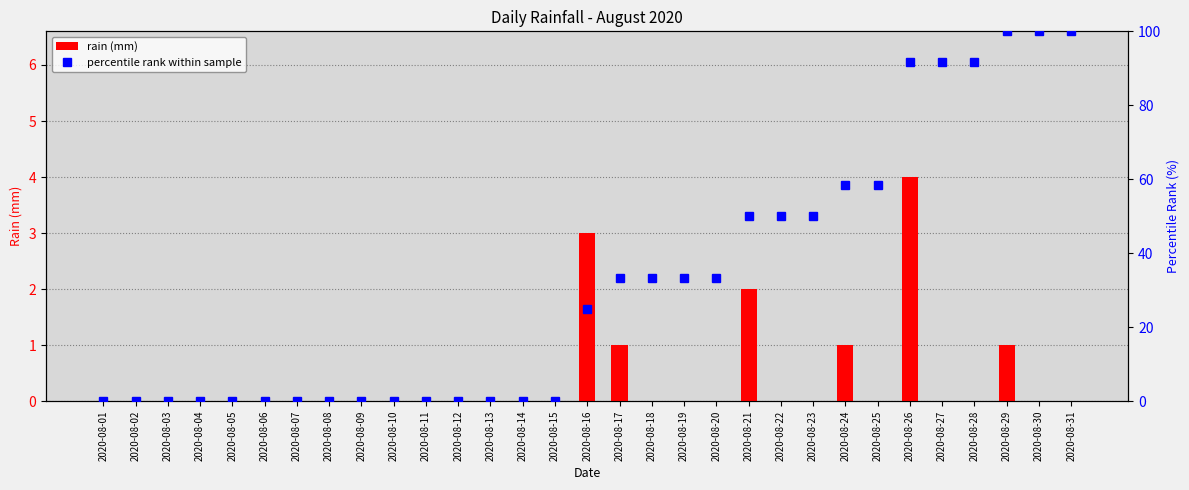

What is the value of the percentile rank within sample bar at the 17th from the left?

33.3